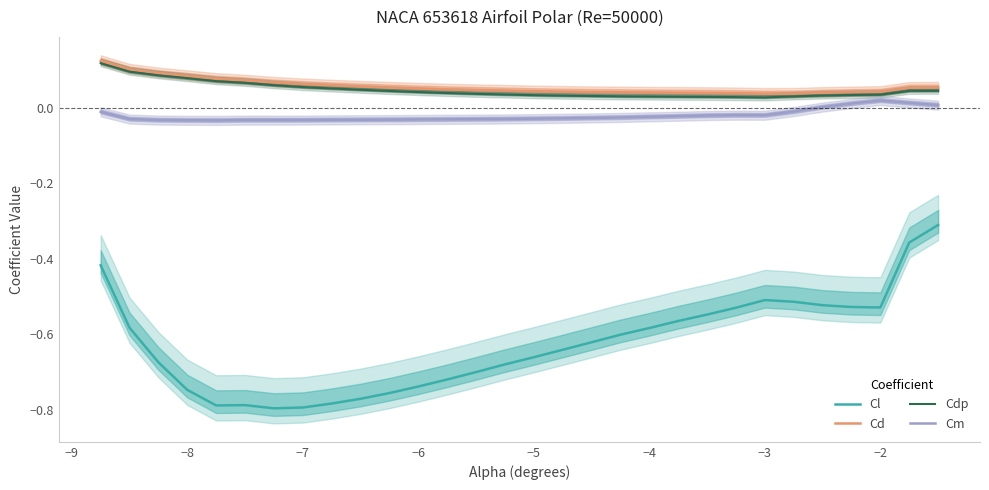

How many negative values does the Cm series have?

25